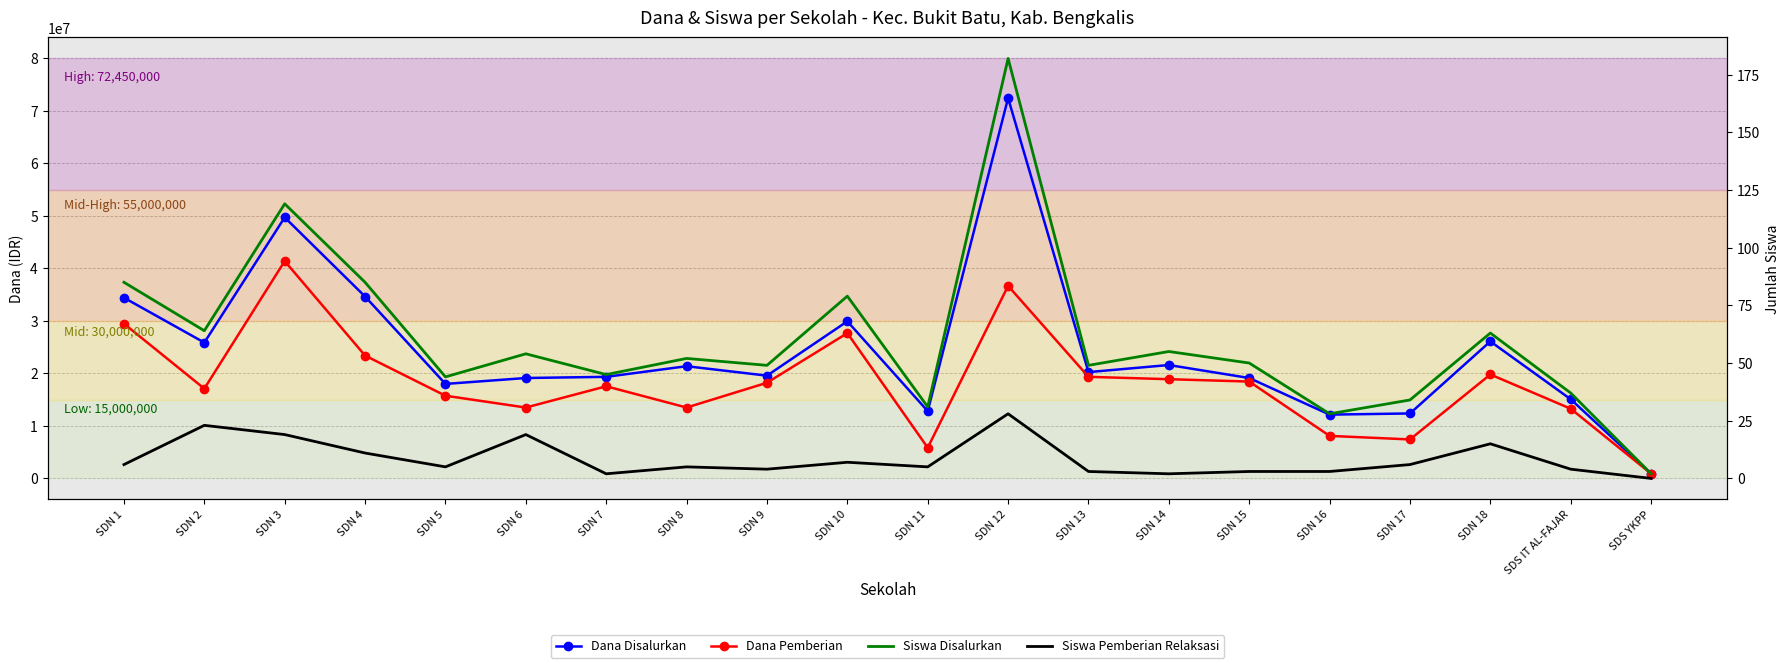

What is the minimum value for Siswa Disalurkan?

2